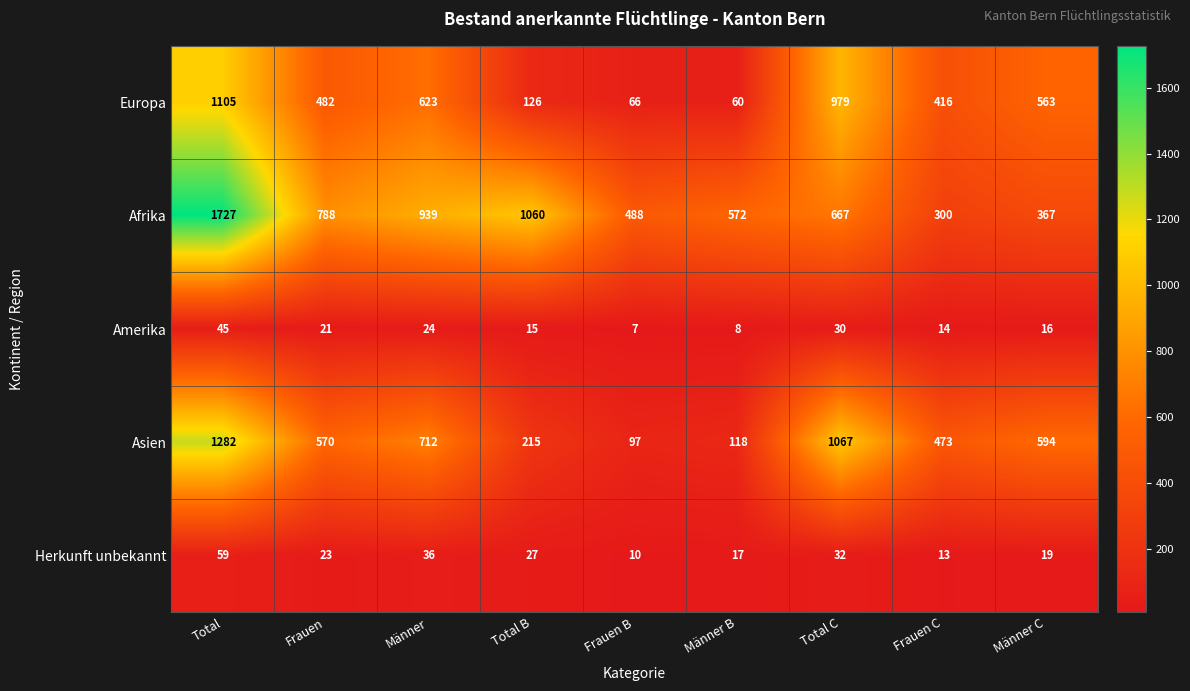

What is the maximum value for Herkunft unbekannt?

59